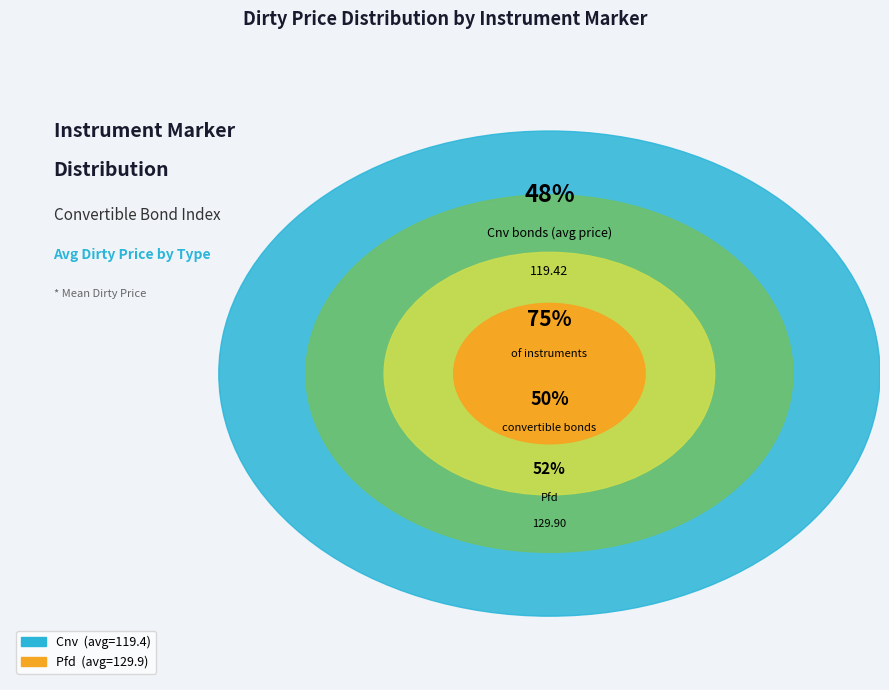

Between Cnv and Pfd, which is larger?

Pfd